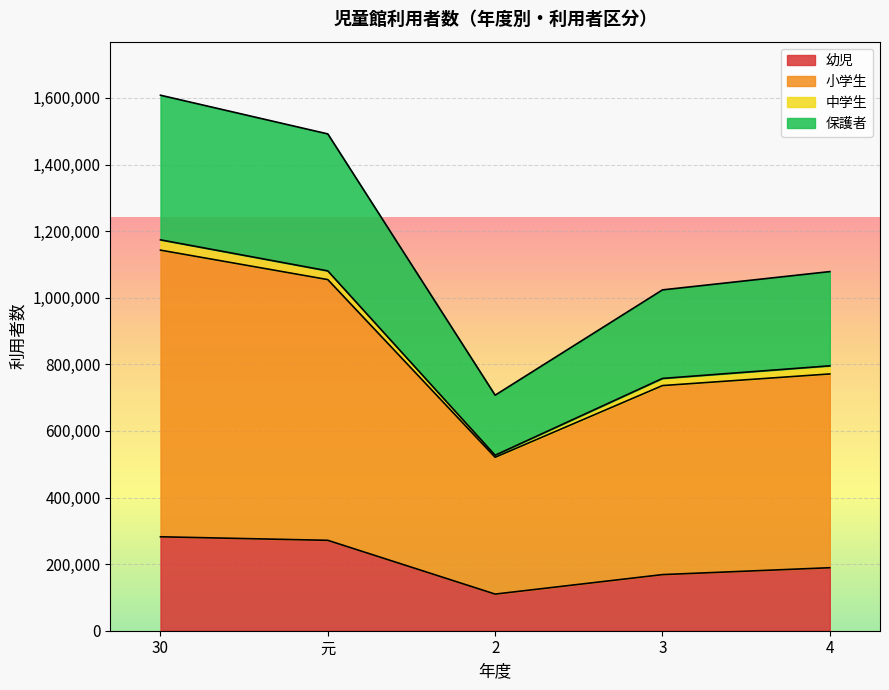

Is it true that 保護者 equals 2197587 at 元?

False